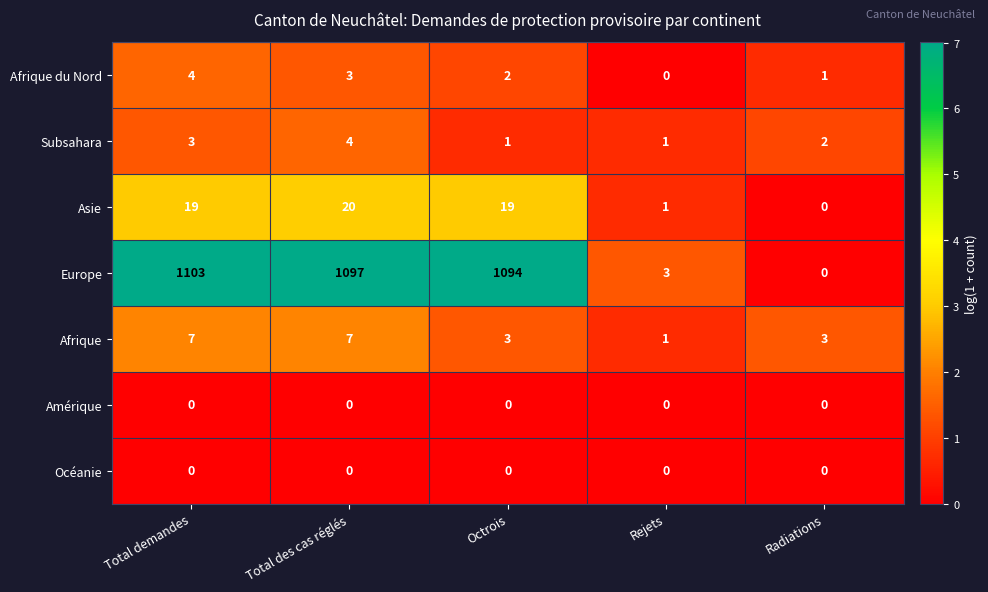

At how many categories does at least one series exceed 4?

3